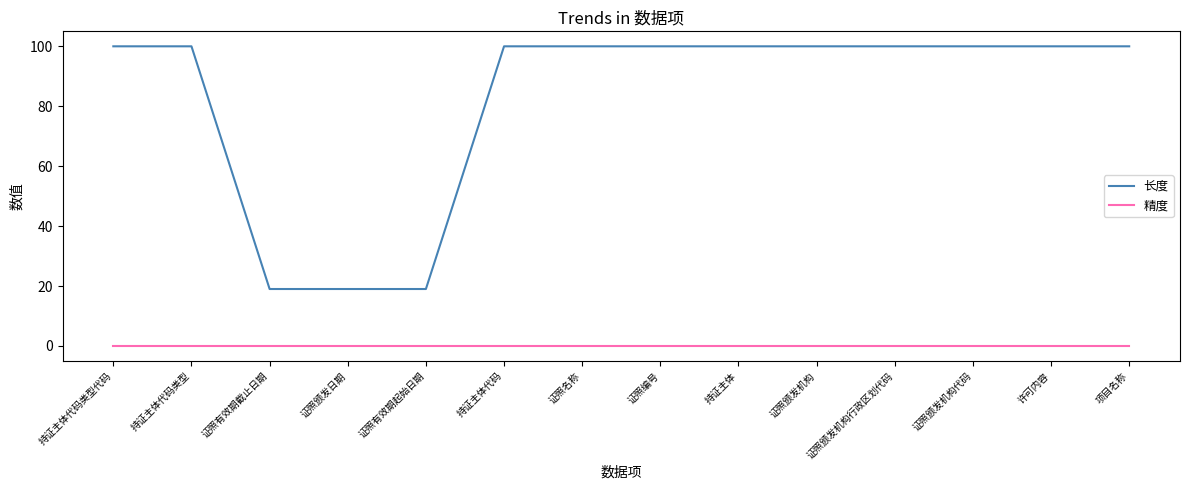

True or false: 精度 and 长度 intersect in this chart.

False